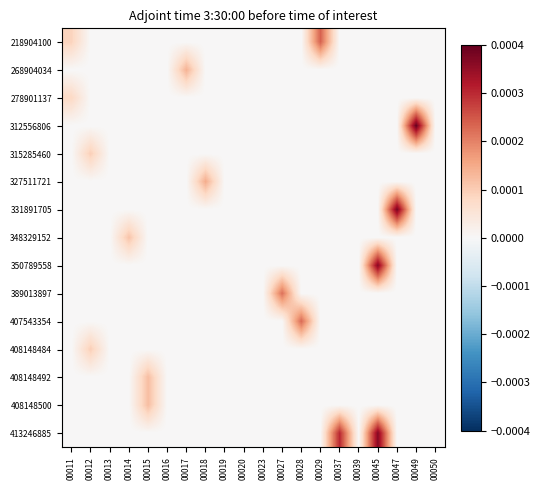

Which series has the largest total across all categories?

413246885